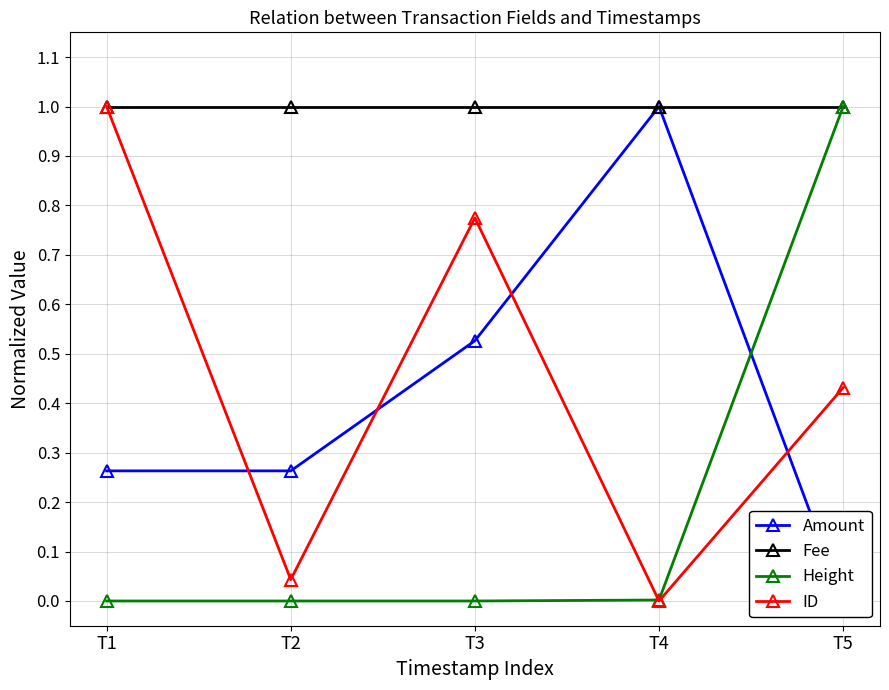

Which series ends up on top after the final intersection of ID and Amount?

ID